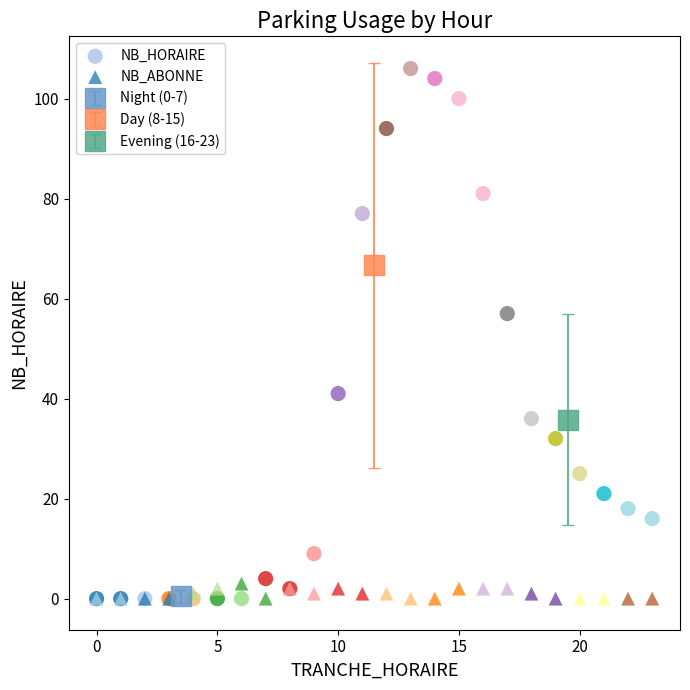

Across all series, what Y value is closest to 53?

57